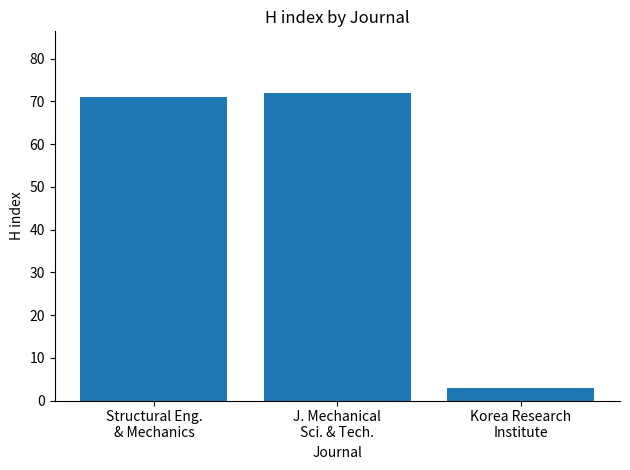

What position from the right is Structural Eng.
& Mechanics?

3